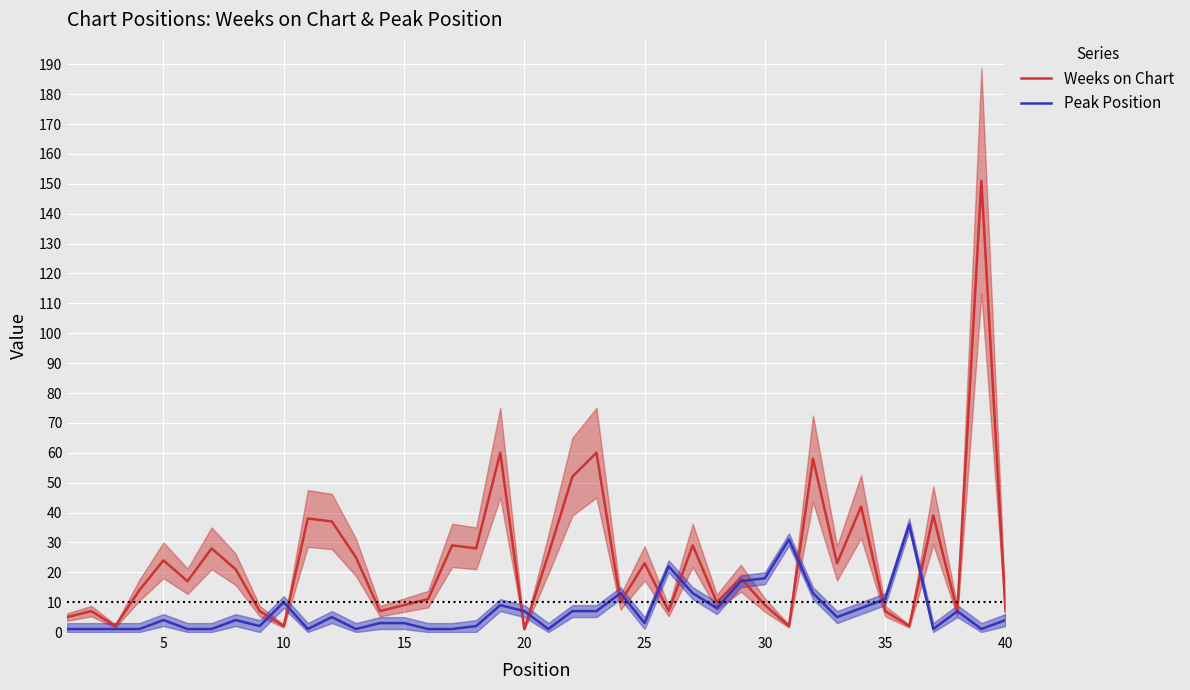

At how many categories does at least one series exceed 72?

1